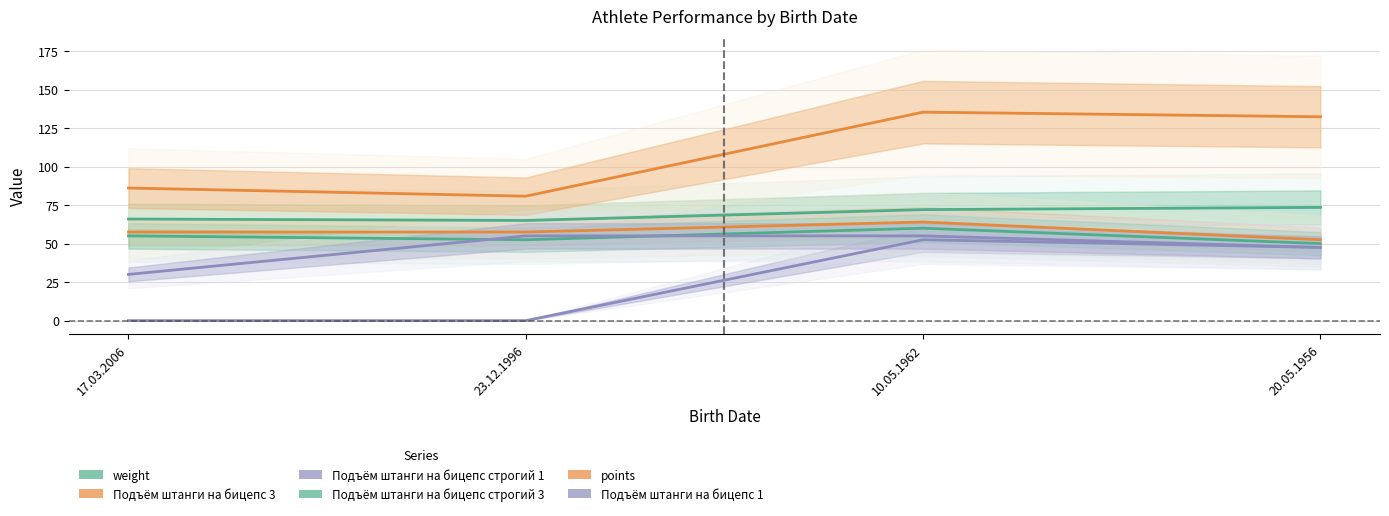

What are all the series names shown in the legend?

weight, Подъём штанги на бицепс 3, Подъём штанги на бицепс строгий 1, Подъём штанги на бицепс строгий 3, points, Подъём штанги на бицепс 1